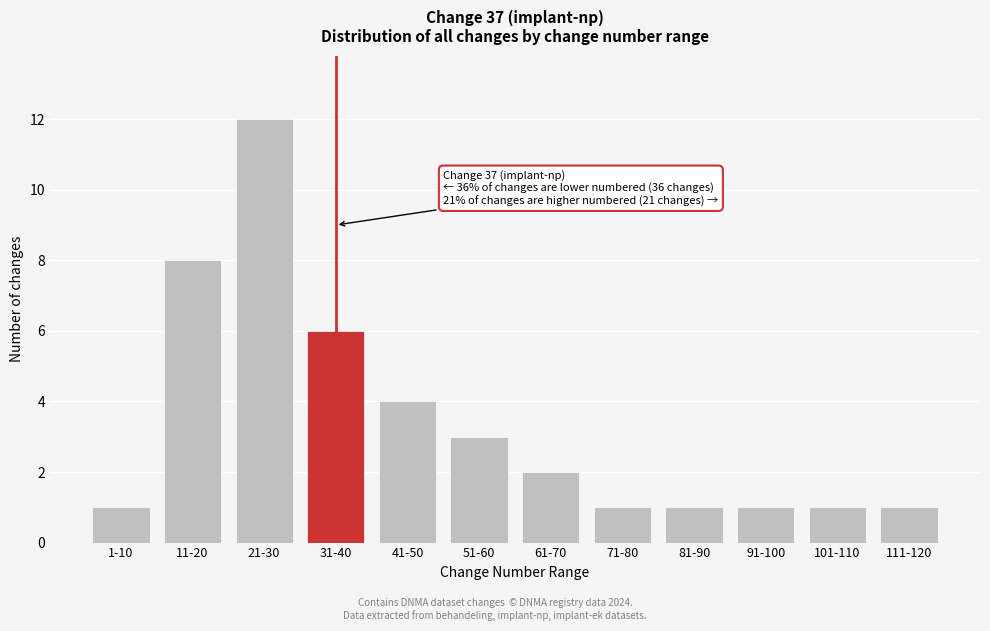

Reading right to left, what are all the values shown in this chart?

1	1	1	1	1	2	3	4	6	12	8	1